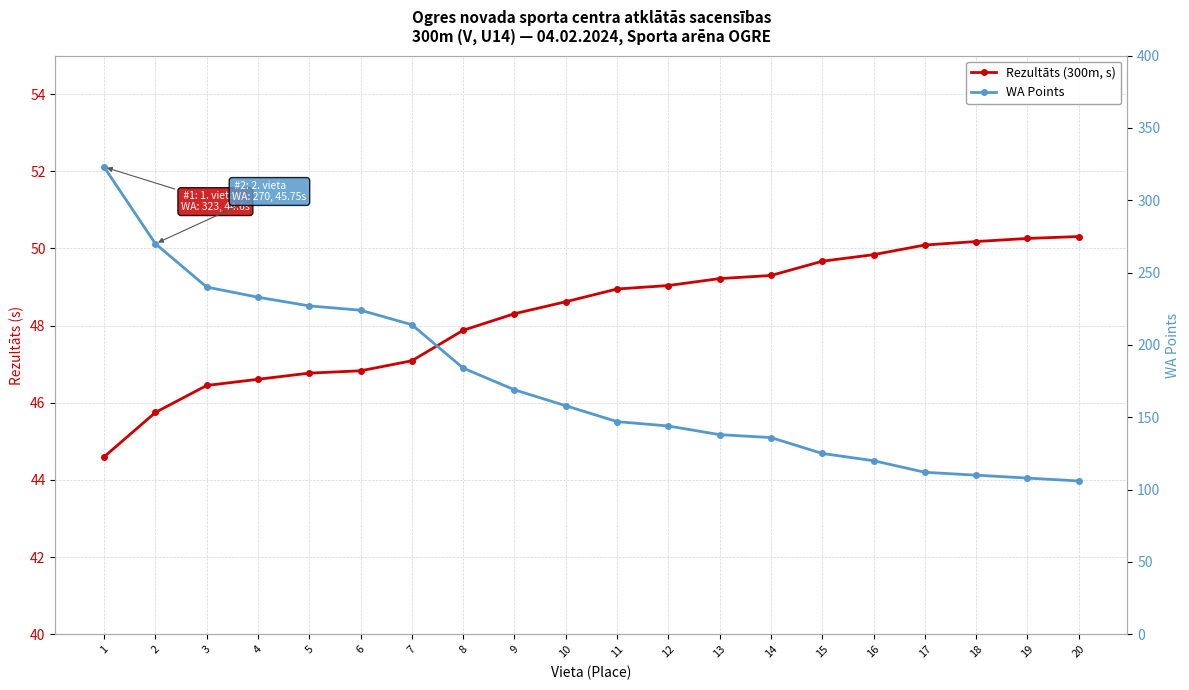

At how many categories does at least one series exceed 265?

2